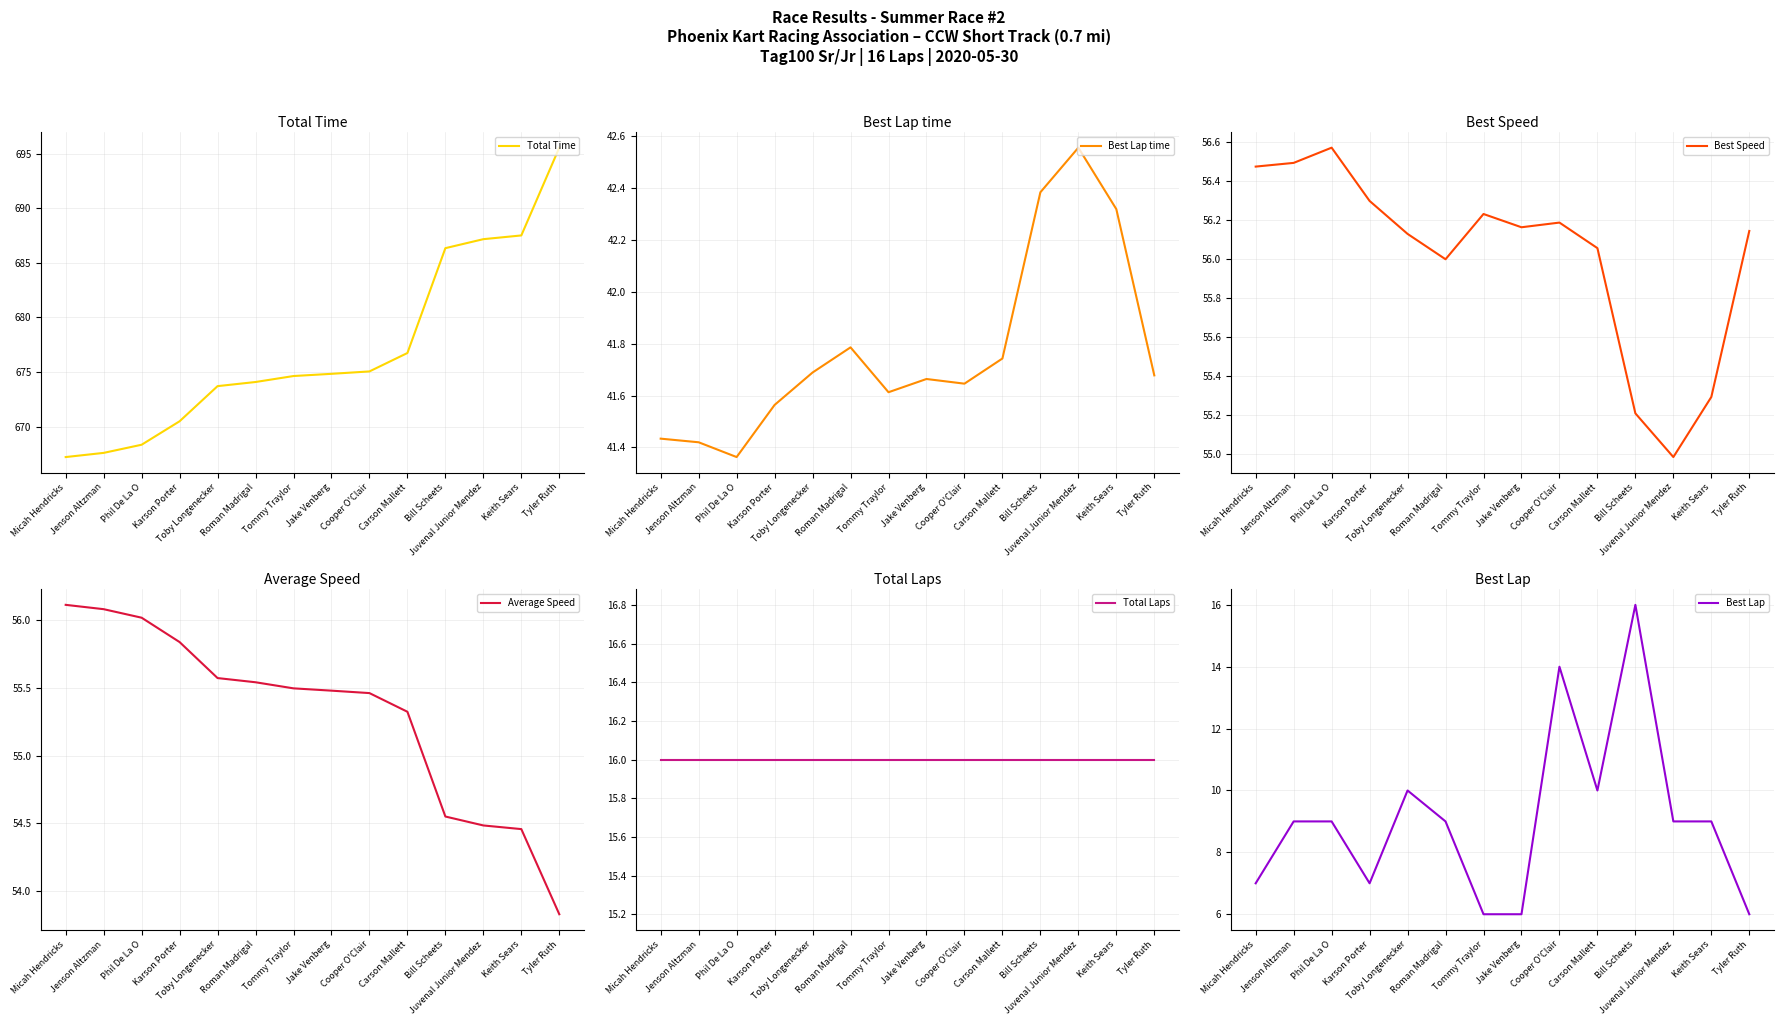

The value of Best Lap time at Bill Scheets is 60.1. True or false?

False